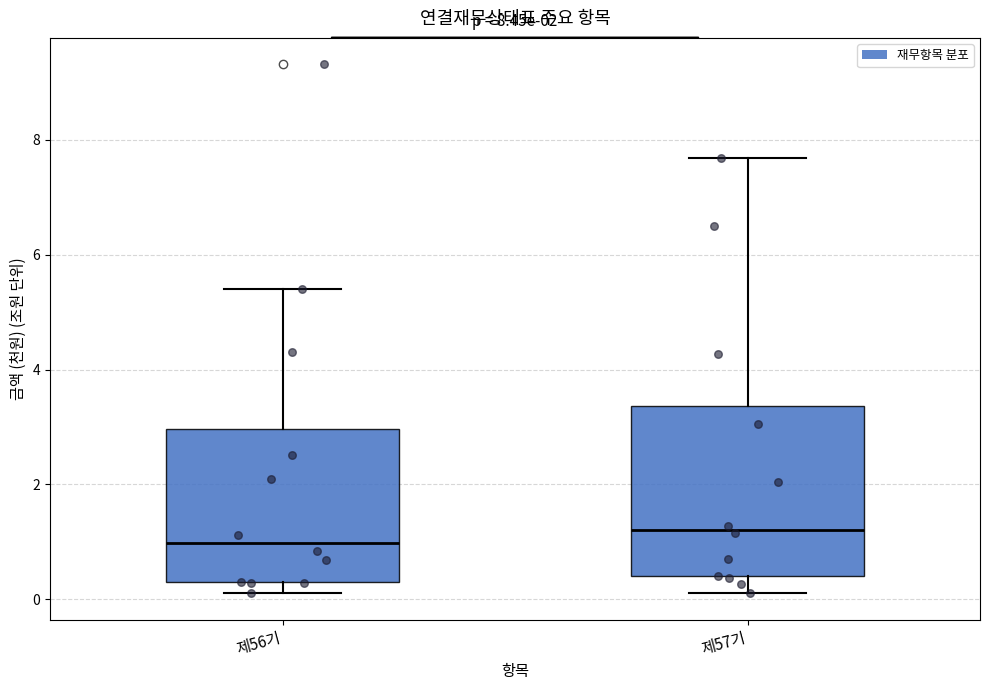

Which box's median line is the lowest?

제56기